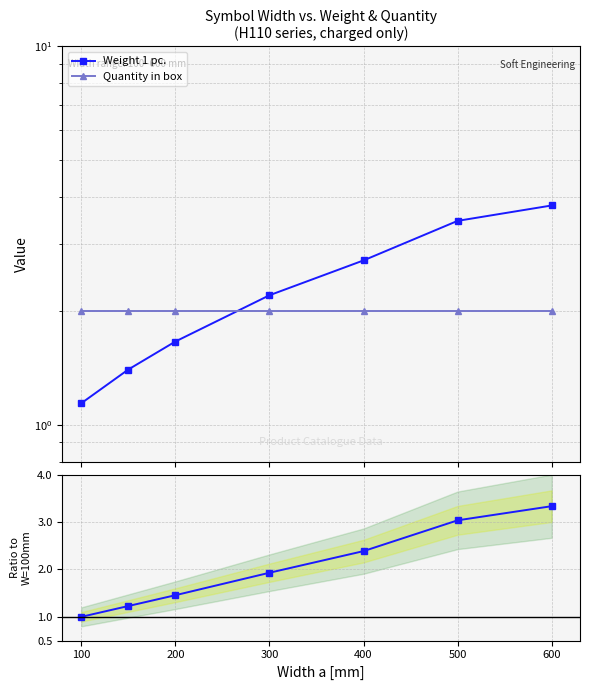

Which series has the widest spread of values?

Weight 1 pc.